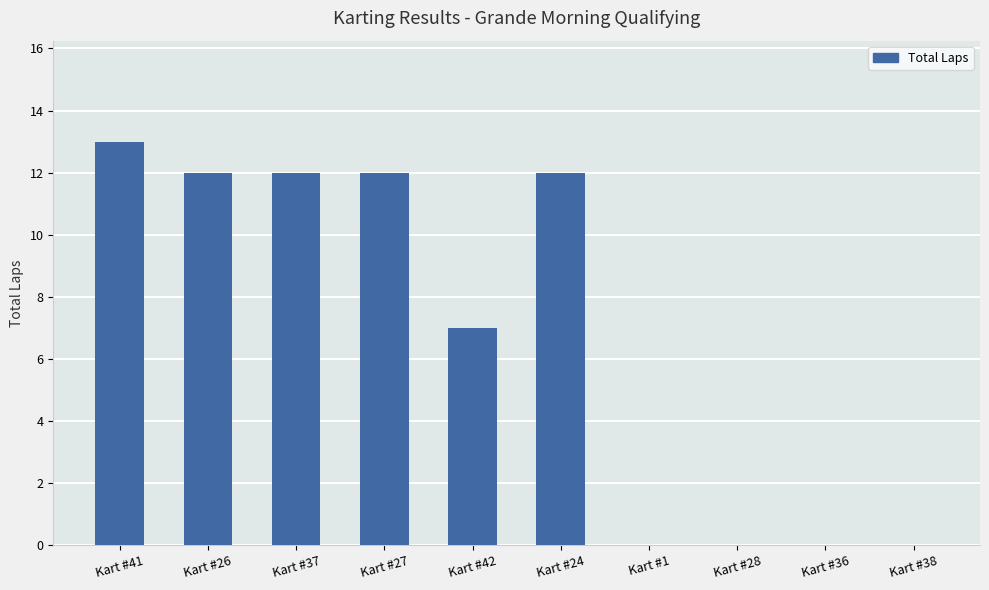

At which category does the chart reach its peak across all series?

Kart #41